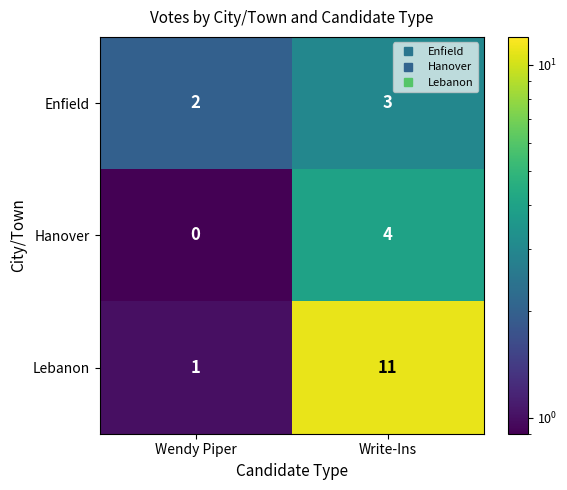

Which category has the highest value across all series?

Write-Ins